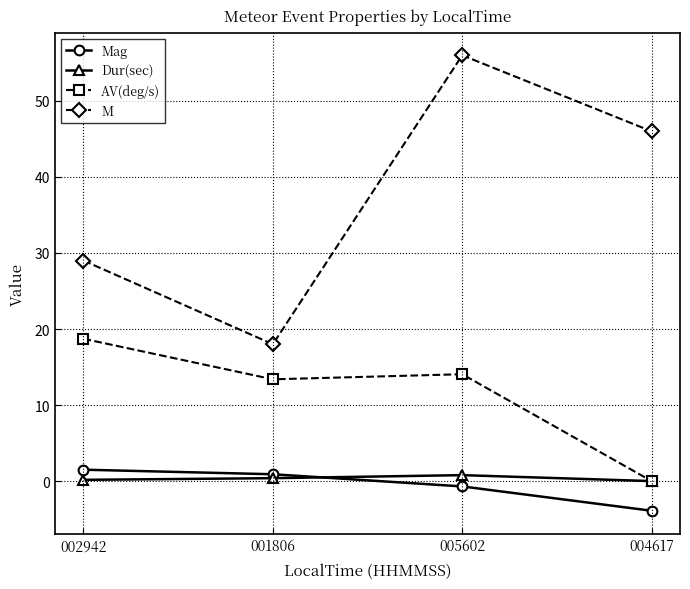

Is this an area chart (filled region under the line)?

No